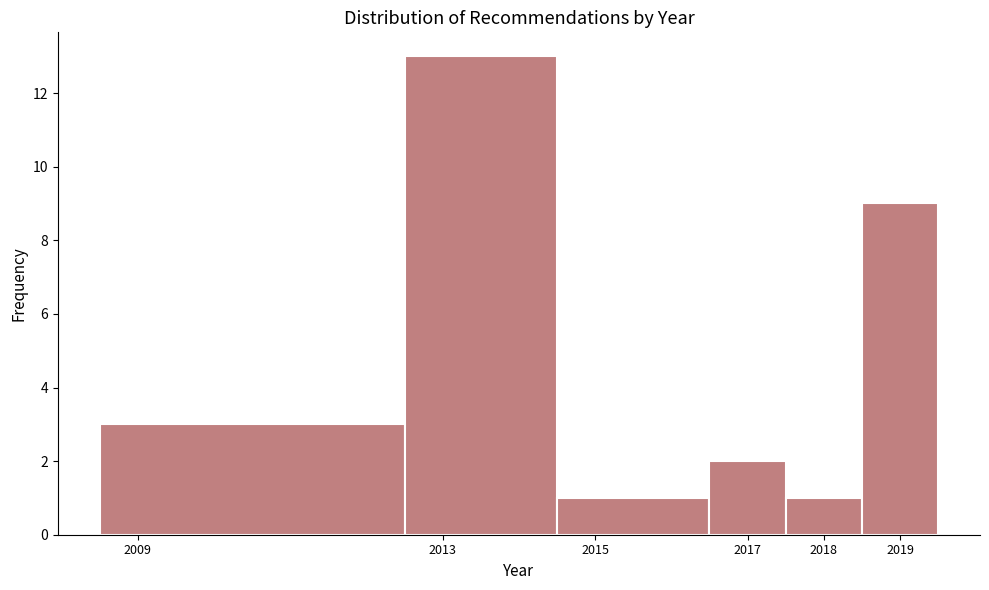

Which range on the x-axis has the tallest bar?

2012.5 to 2014.5